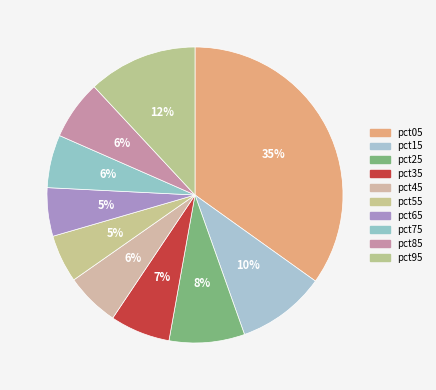

To the nearest percent, what is the average slice percentage?

10%